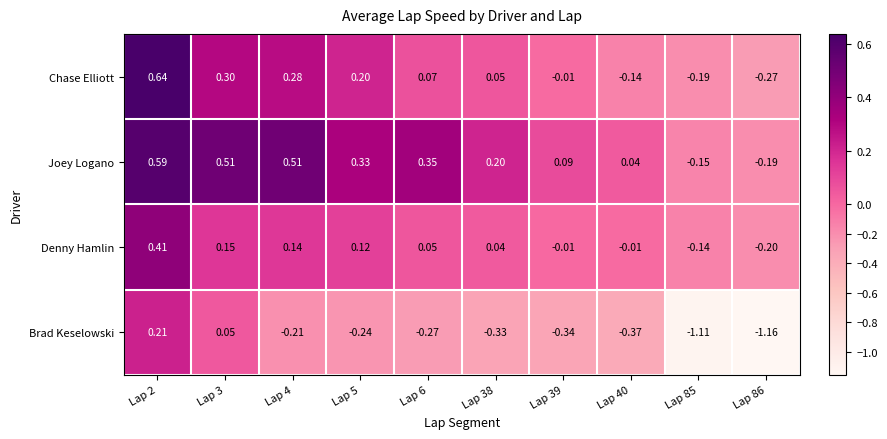

Which series changed the most between Lap 4 and Lap 6?

Chase Elliott